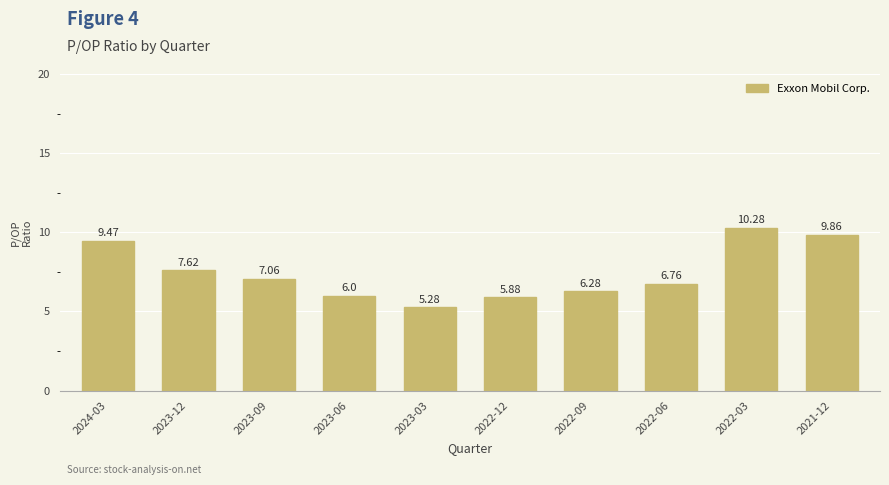

The chart shows a value of 9.7 at 2023-06. True or false?

False